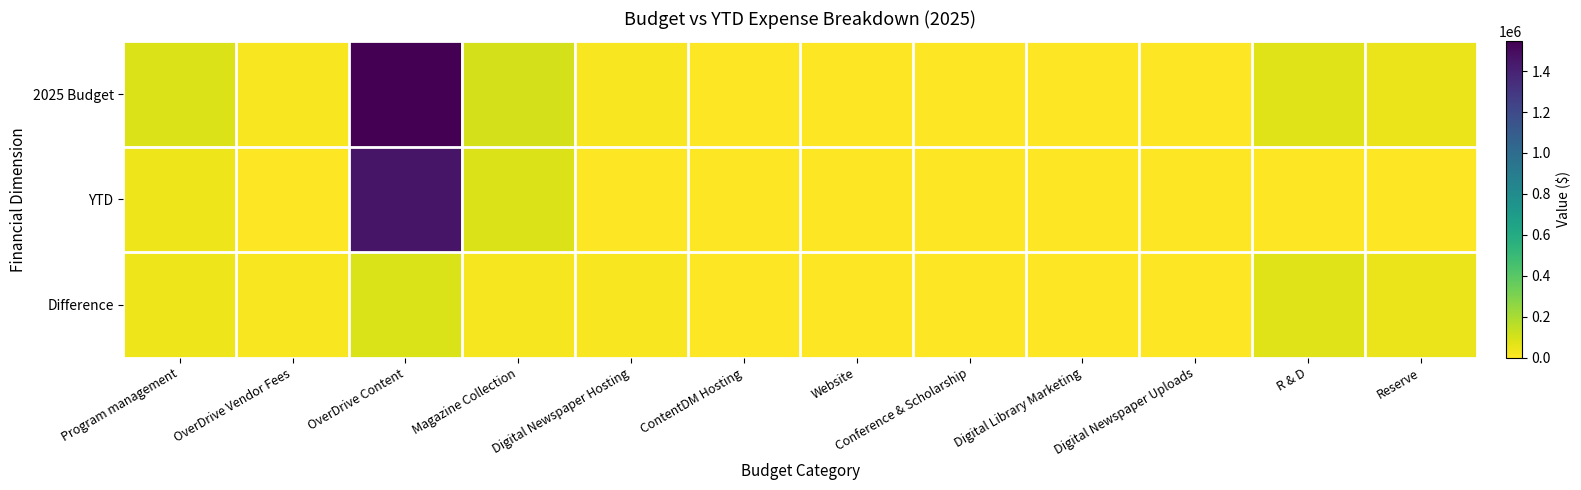

Which series has the largest total across all categories?

2025 Budget